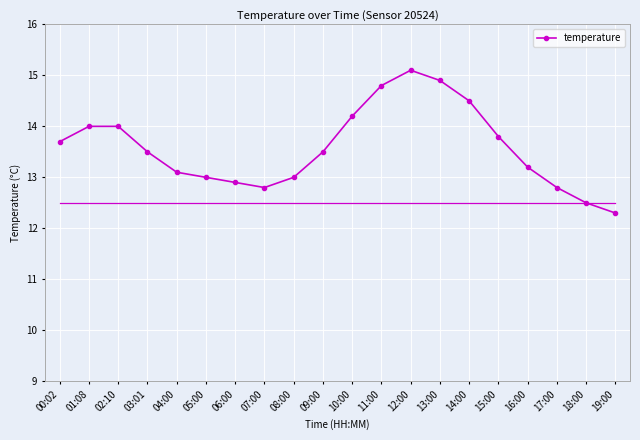

Count the number of categories in the chart.

20